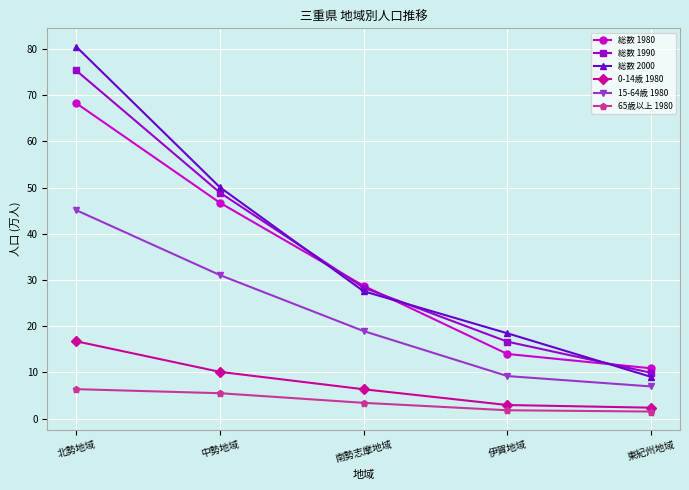

At how many categories does at least one series exceed 35?

2